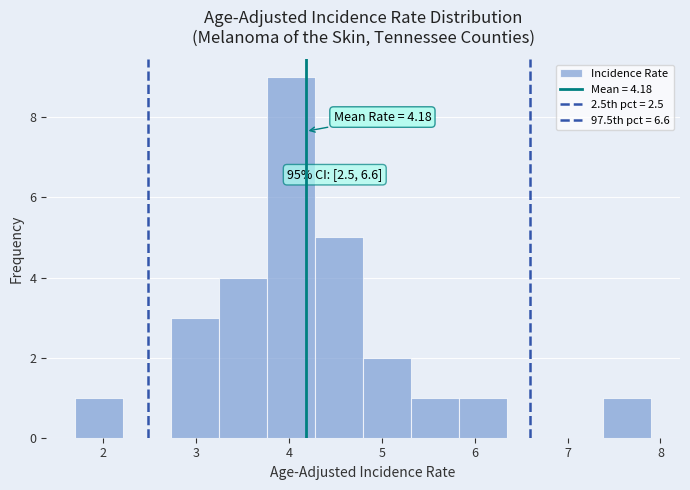

Which range on the x-axis has the tallest bar?

3.8 to 4.3